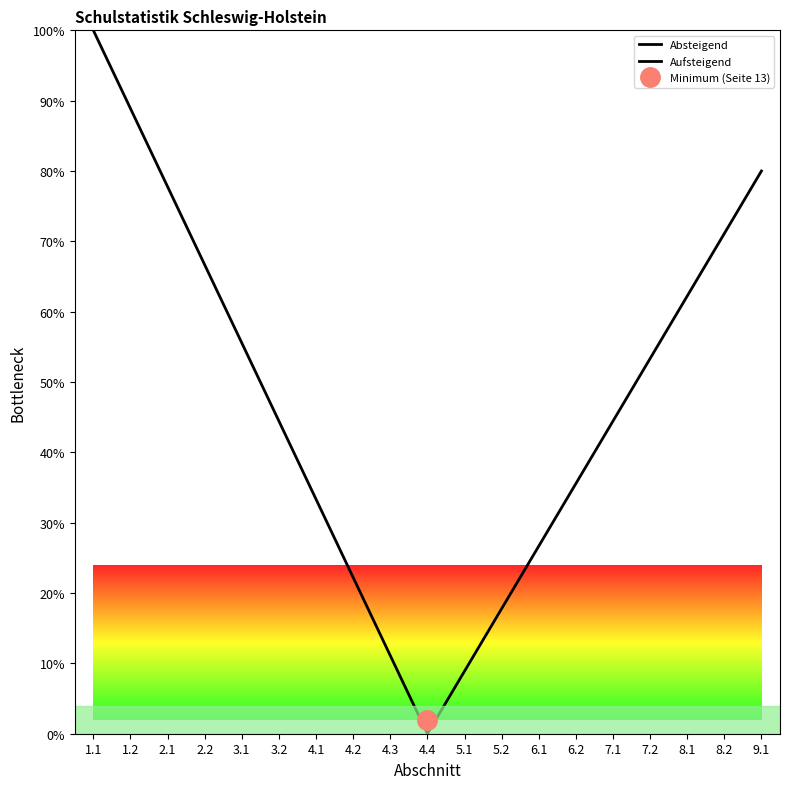

True or false: Aufsteigend and Absteigend cross at least once.

False